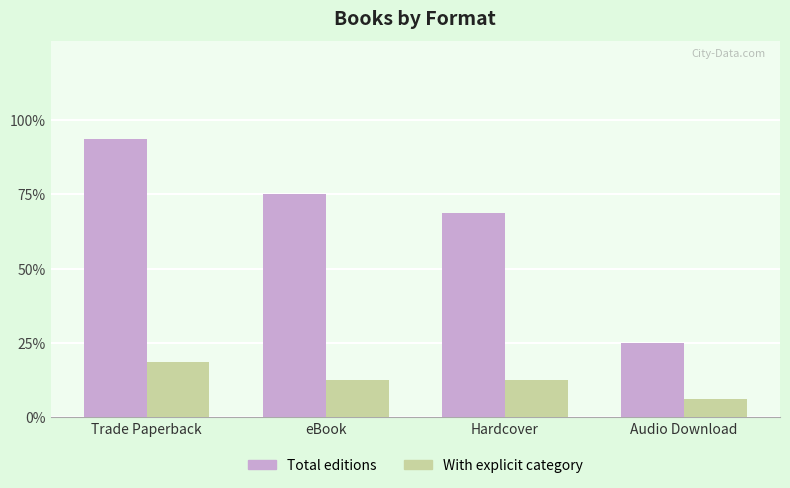

The Total editions series shows 7 at Audio Download. True or false?

False